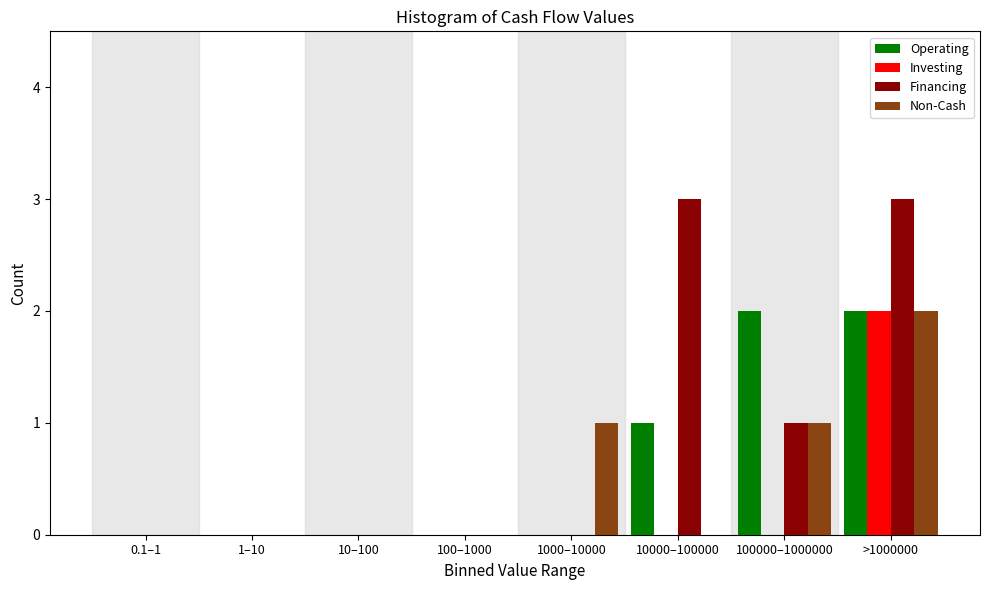

What is the sum of all Operating values?

5